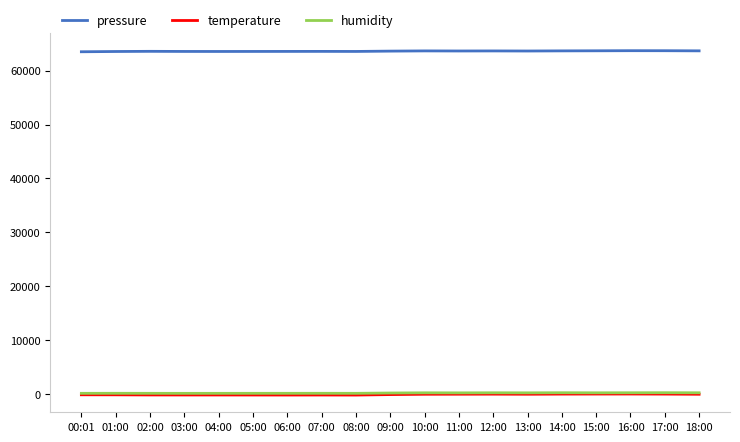

True or false: humidity and temperature cross at least once.

False